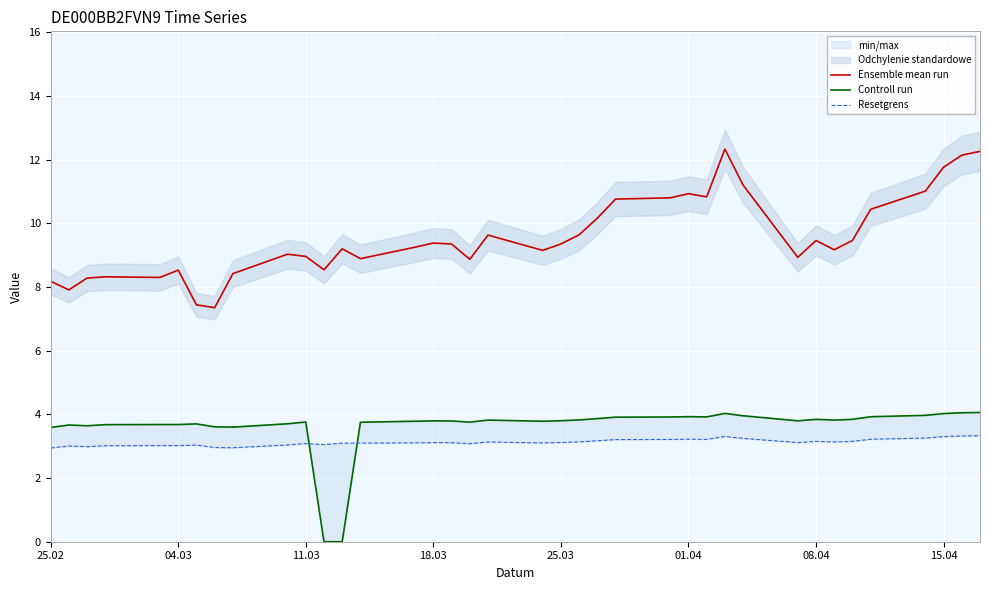

Rank the series by their maximum value, from highest to lowest.

Ensemble mean run, Controll run, Resetgrens